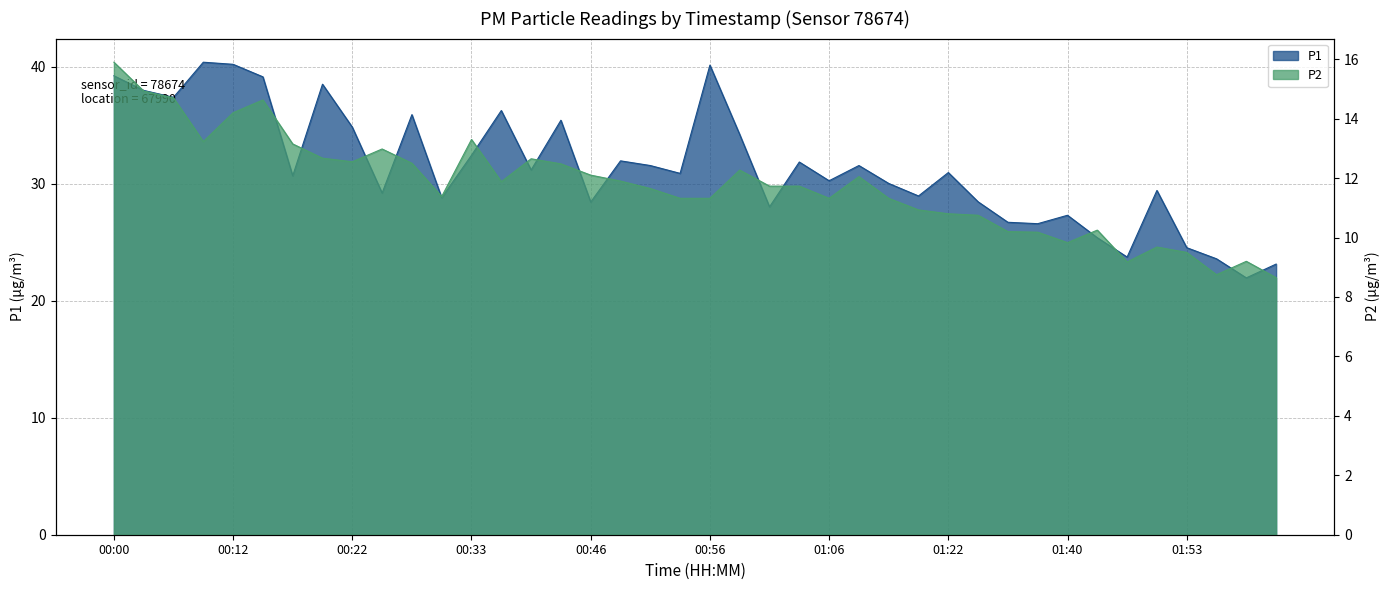

What is the smallest value displayed?

8.7